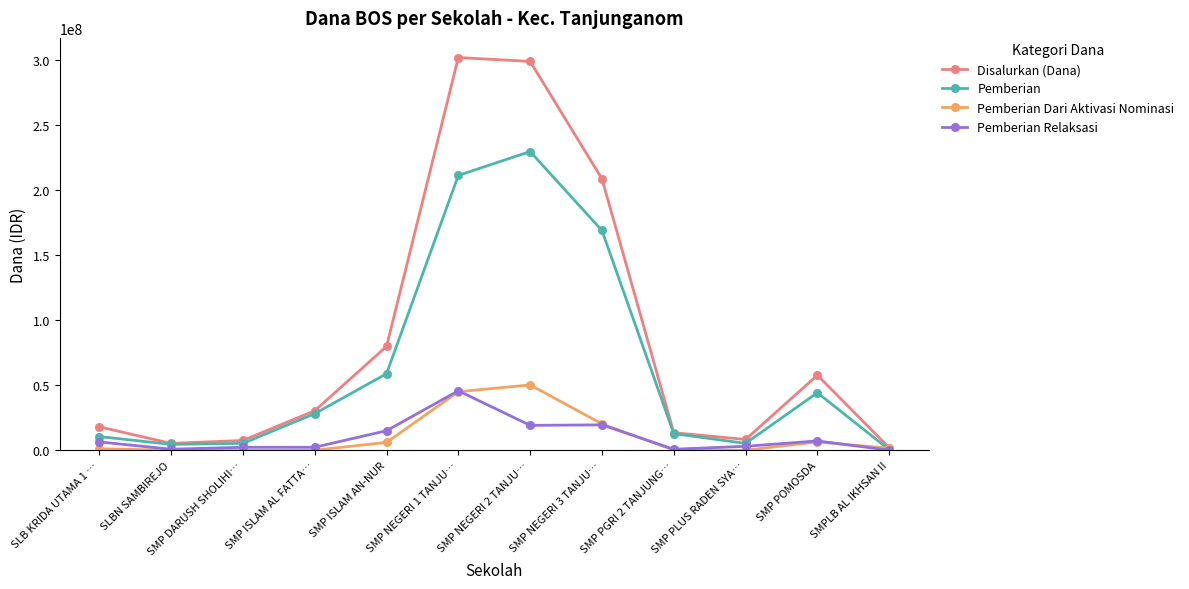

What is the difference between the highest and lowest values at SMP NEGERI 2 TANJU…?

280125000